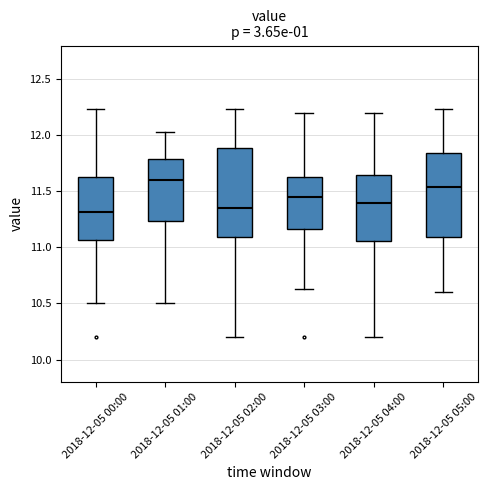

Where is the upper edge of the box for 2018-12-05 04:00 on the y-axis? The values are not printed on the chart, so give them approximately, as read against the axis.

11.65